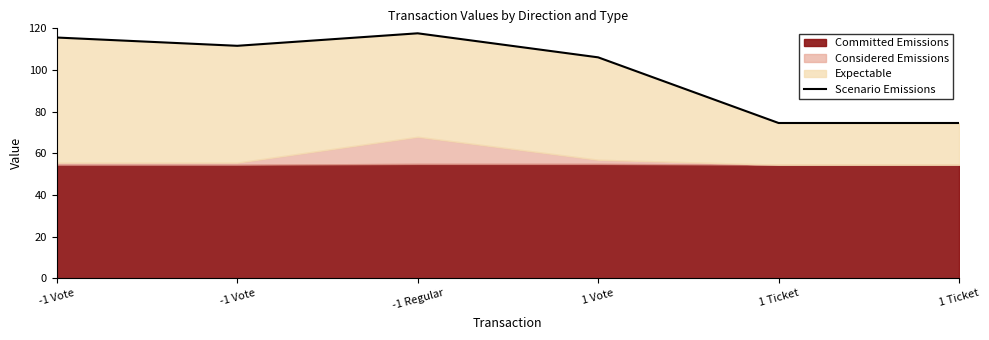

Does the chart display data point markers on the line(s)?

No